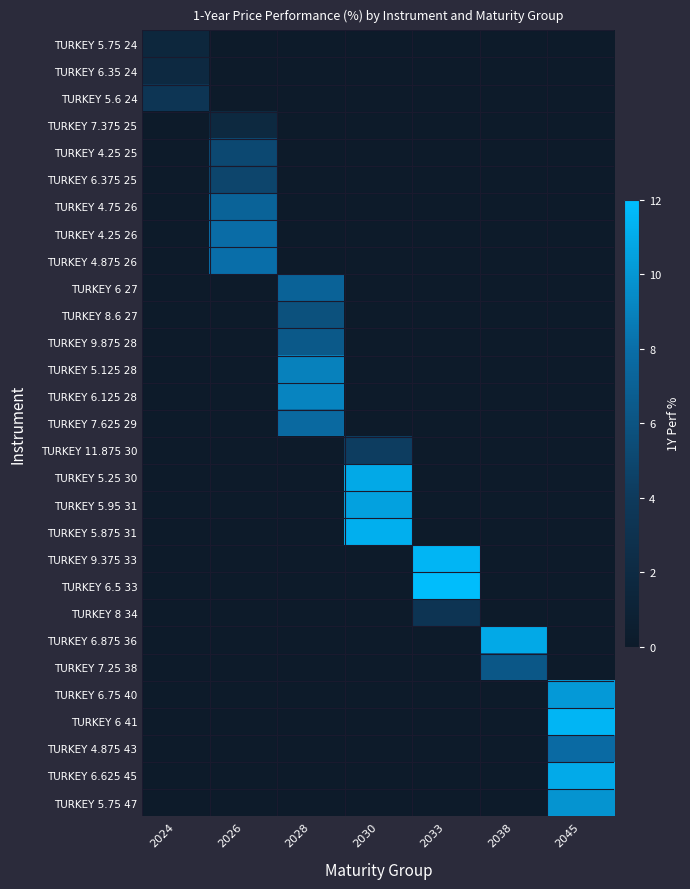

What is the difference between the highest and lowest values at 2030?

11.2